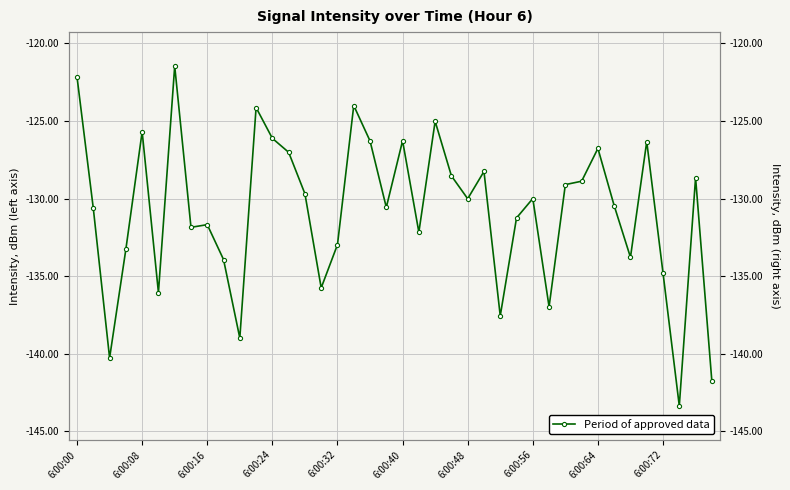

Count the number of data series in this chart.

1